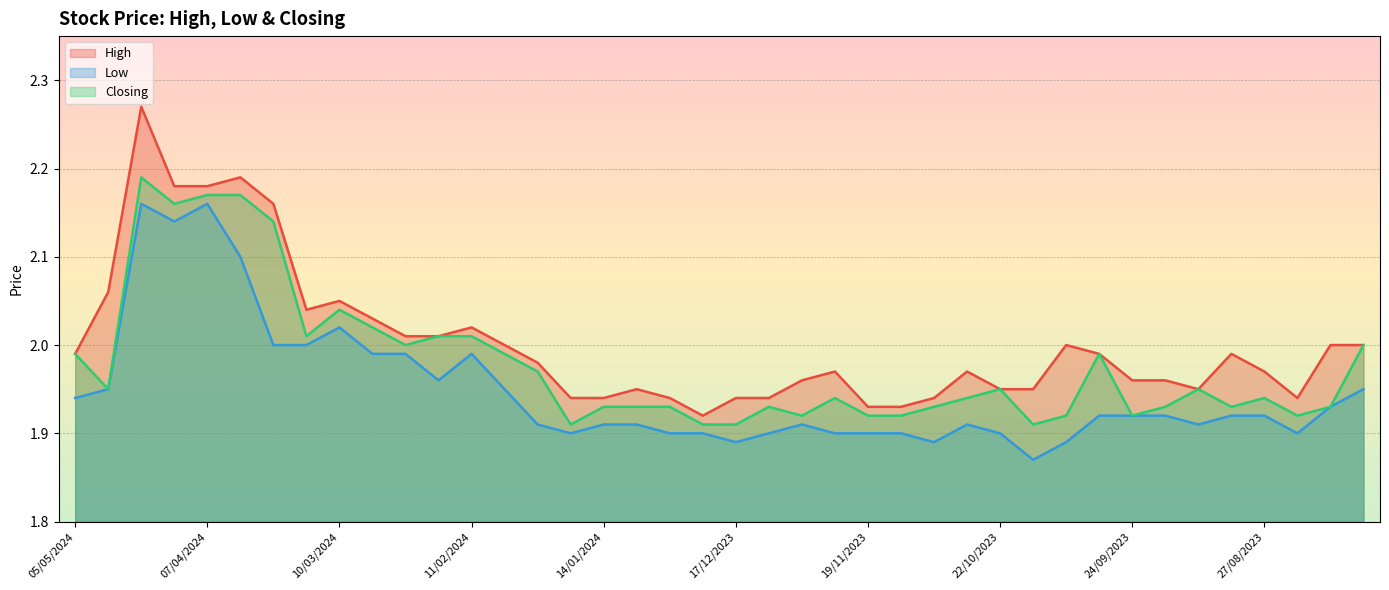

At which category does Closing reach its first local peak?

21/04/2024